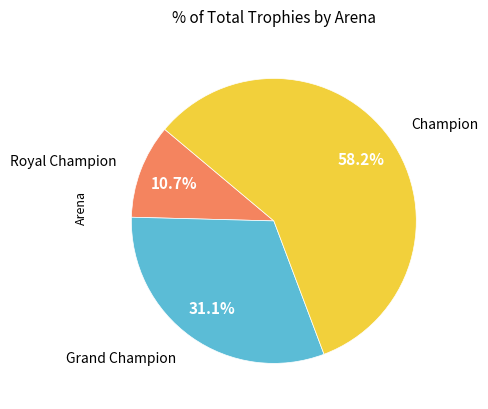

Does any single category account for the majority?

Yes